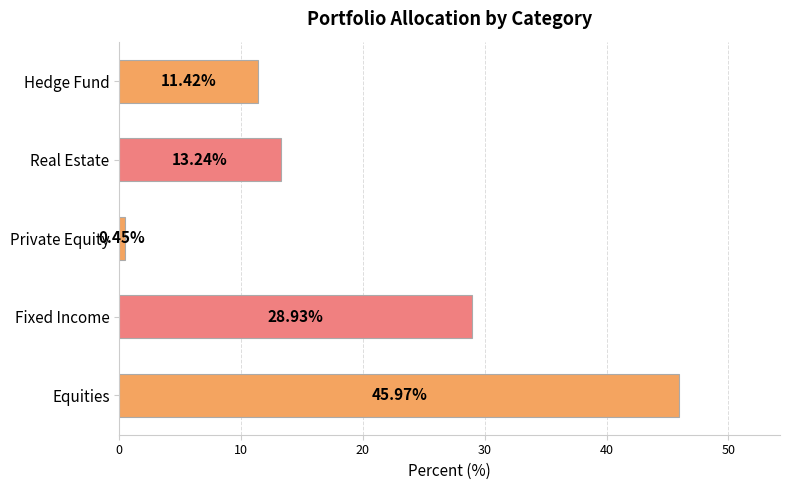

Rank the categories by value from lowest to highest.

Private Equity, Hedge Fund, Real Estate, Fixed Income, Equities